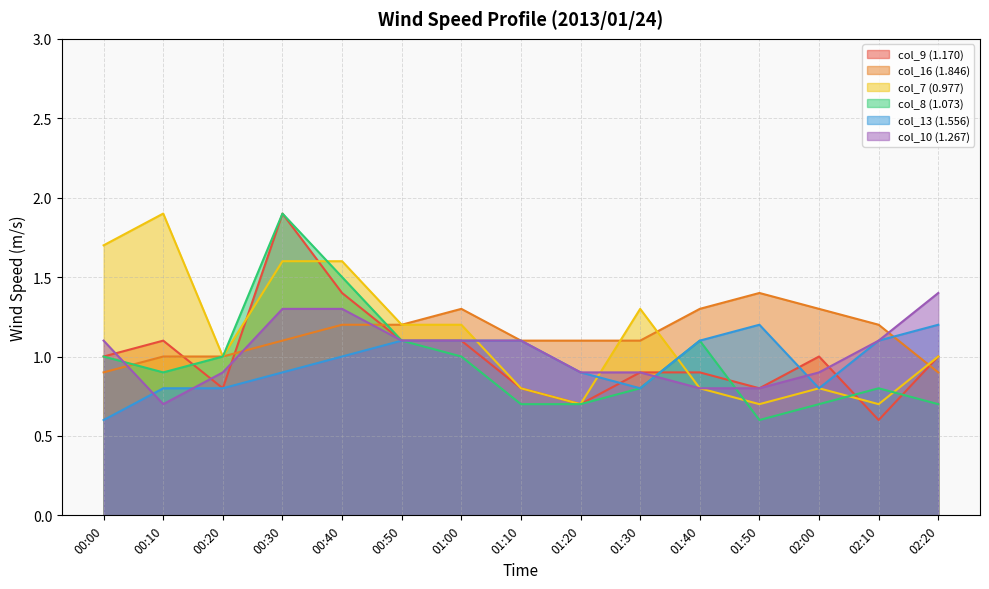

At which label does col_9 (1.170) reach its peak?

00:30